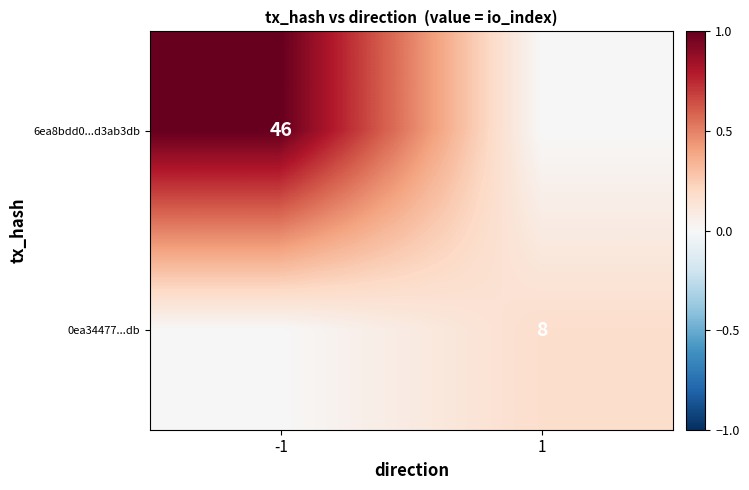

The value of 0ea34477...db at 1 is 8. True or false?

True